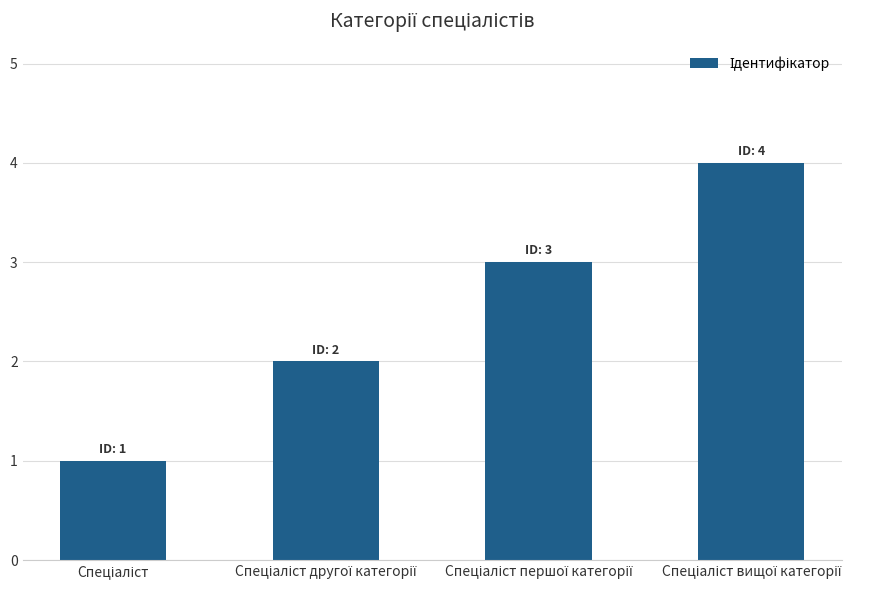

What is the maximum value shown in the chart?

4